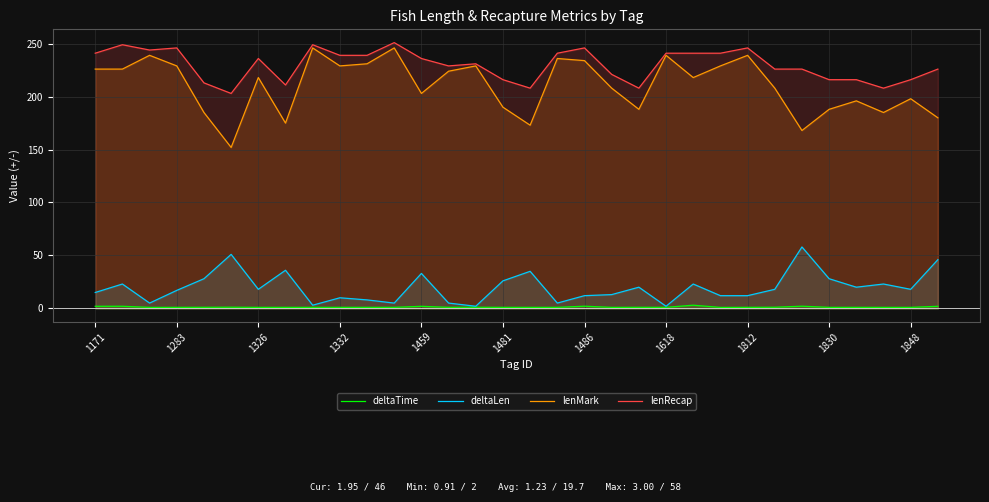

What is the greatest value displayed?

251.0